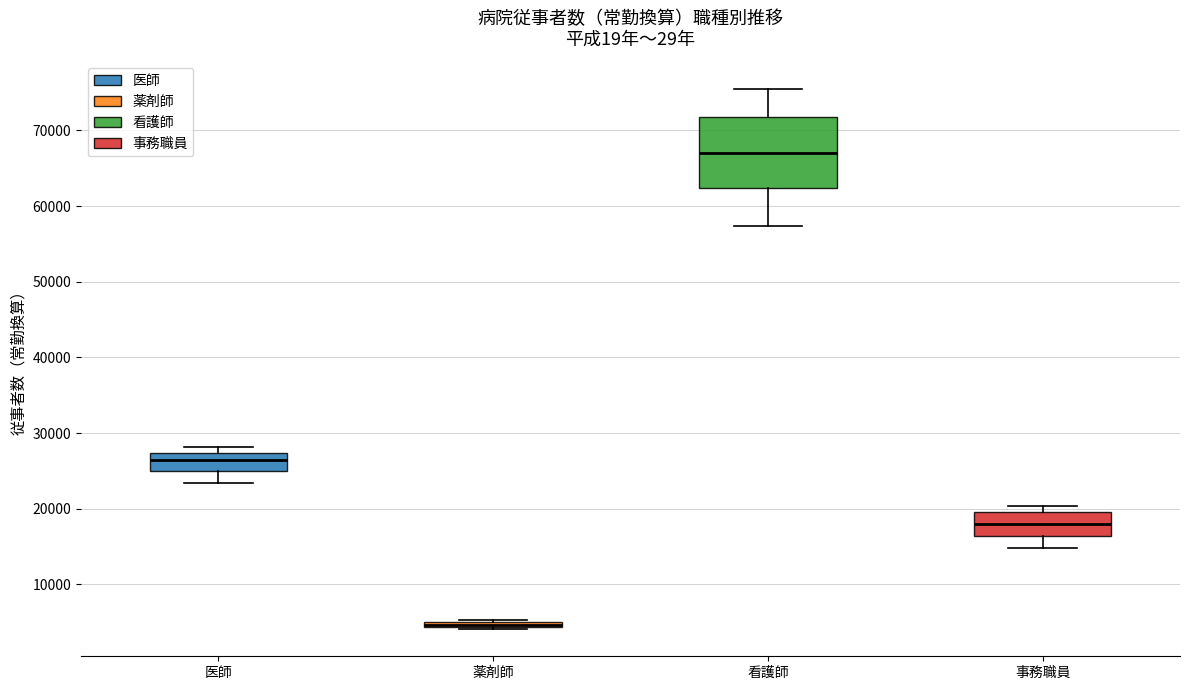

Where is the lower edge of the box for 医師 on the y-axis? The values are not printed on the chart, so give them approximately, as read against the axis.

25000